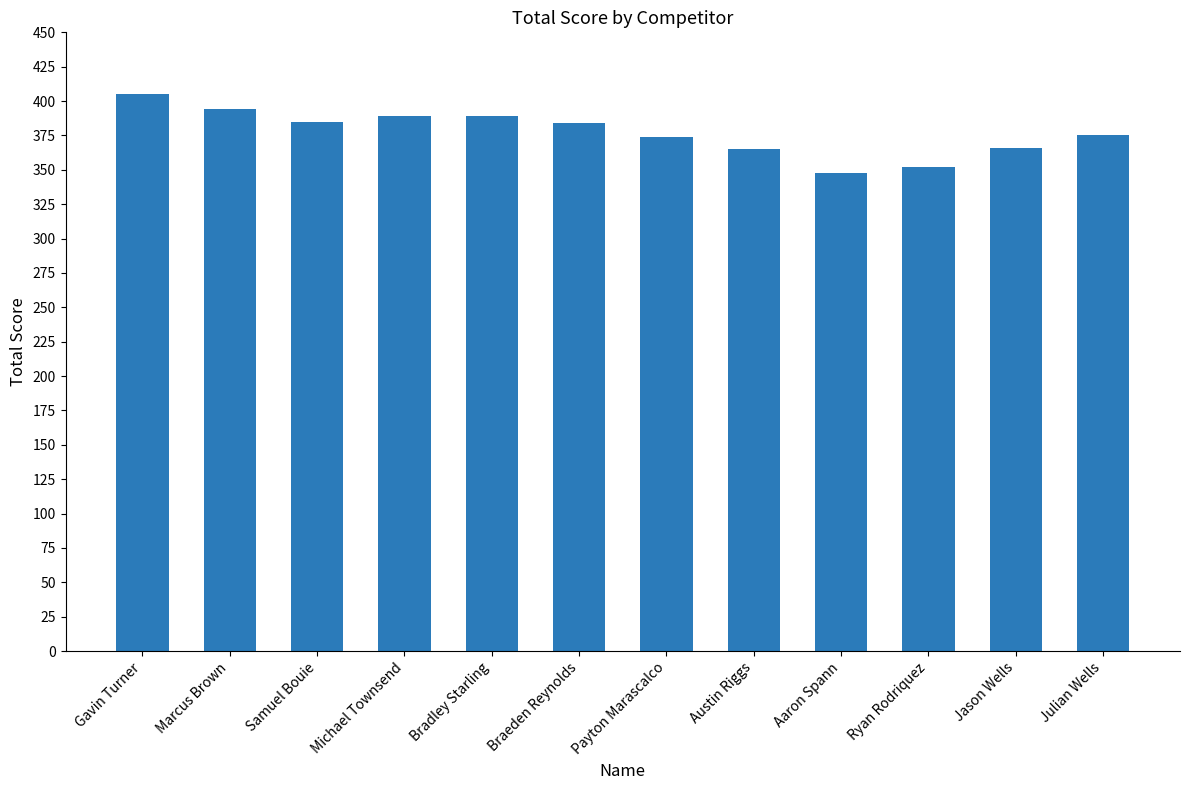

At which label does the data first exceed 384?

Gavin Turner